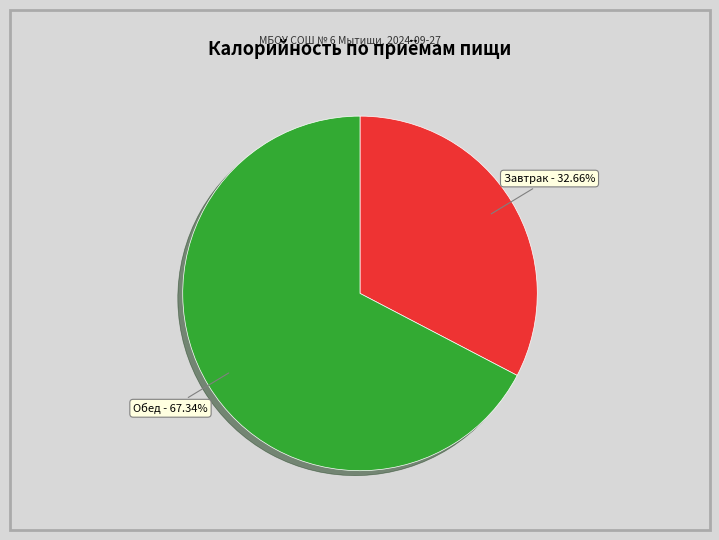

Count the number of slices in the pie.

2